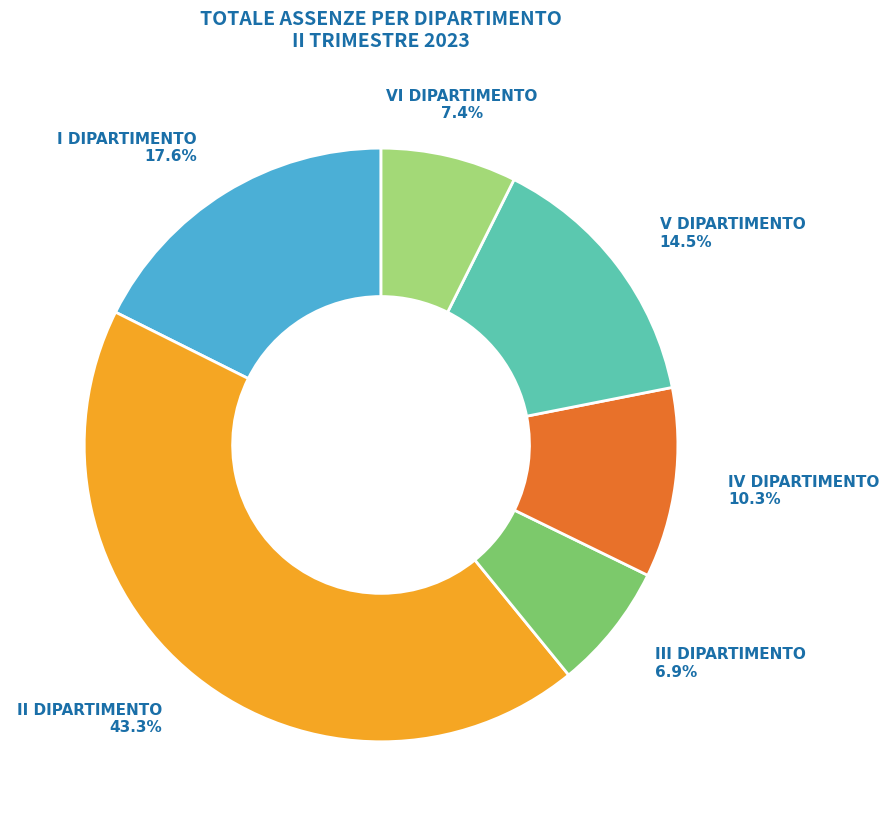

What is the largest slice in the pie chart?

II DIPARTIMENTO